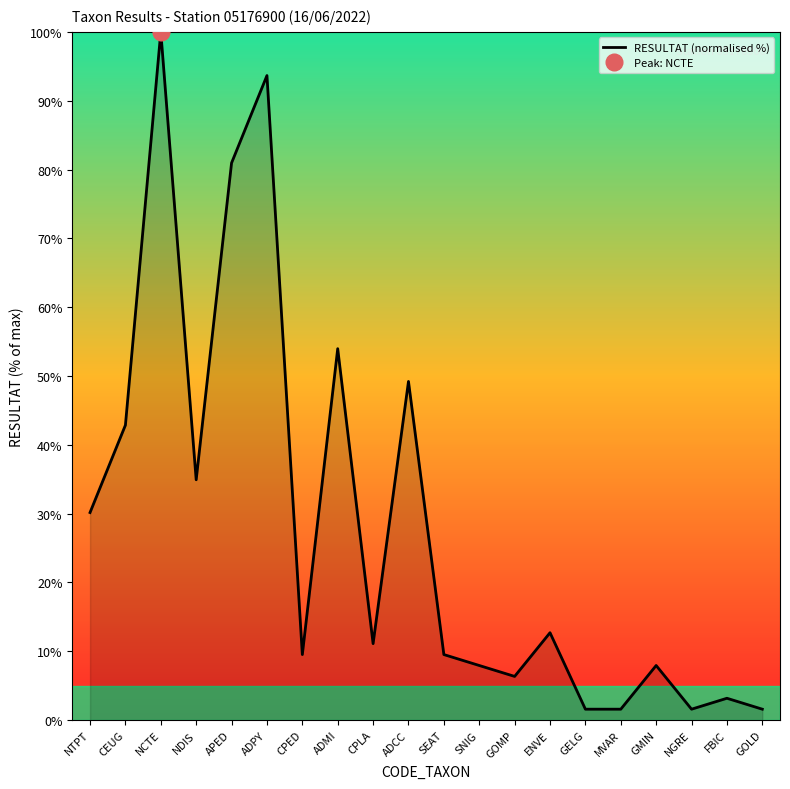

List the labels in order of value, largest first.

NCTE, ADPY, APED, ADMI, ADCC, CEUG, NDIS, NTPT, ENVE, CPLA, CPED, SEAT, SNIG, GMIN, GOMP, FBIC, GELG, MVAR, NGRE, GOLD